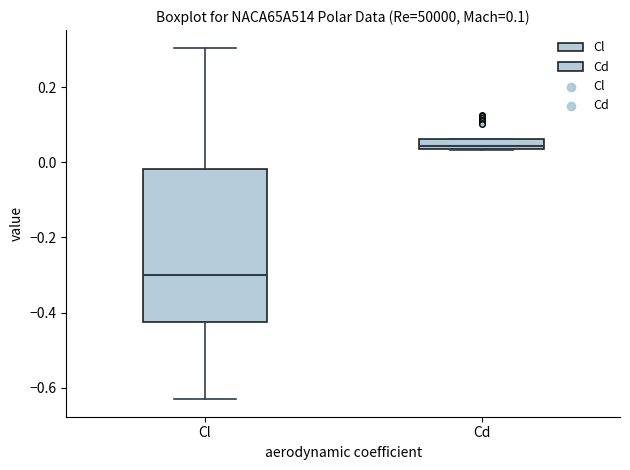

Comparing the boxes themselves (not the whiskers), which one is the tallest?

Cl